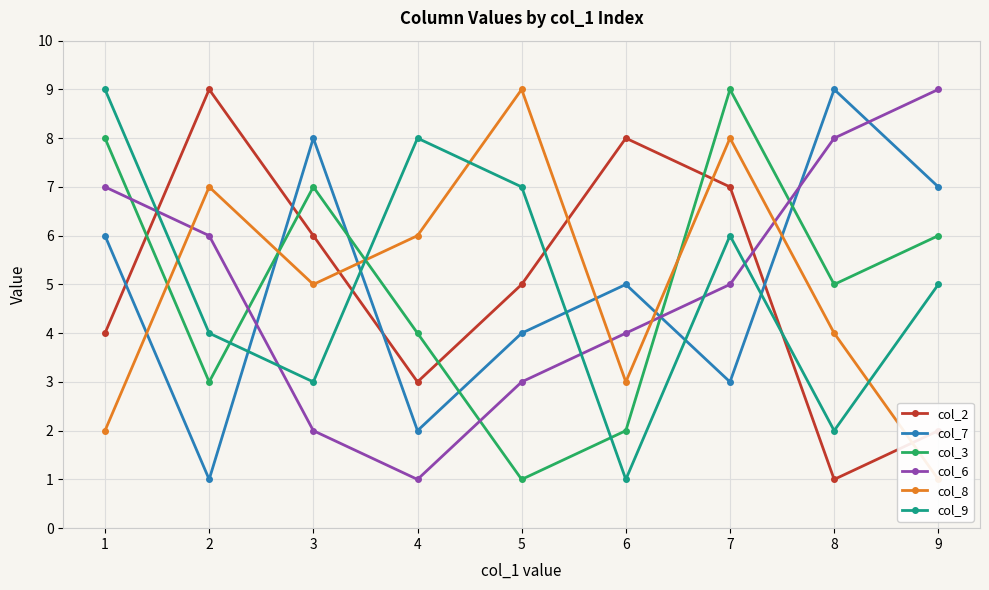

Does the chart display data point markers on the line(s)?

Yes